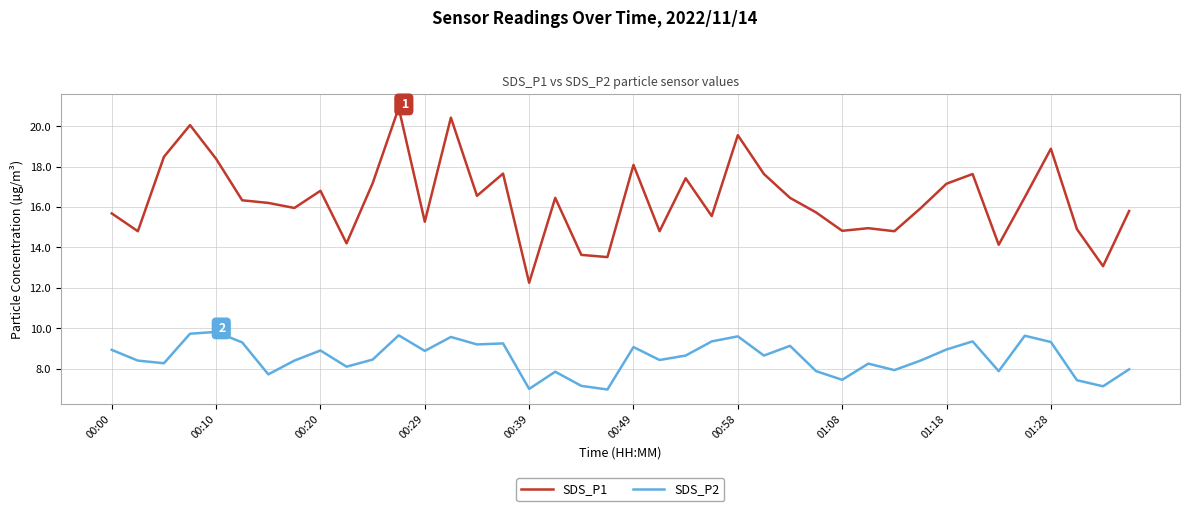

Which series has the widest spread of values?

SDS_P1